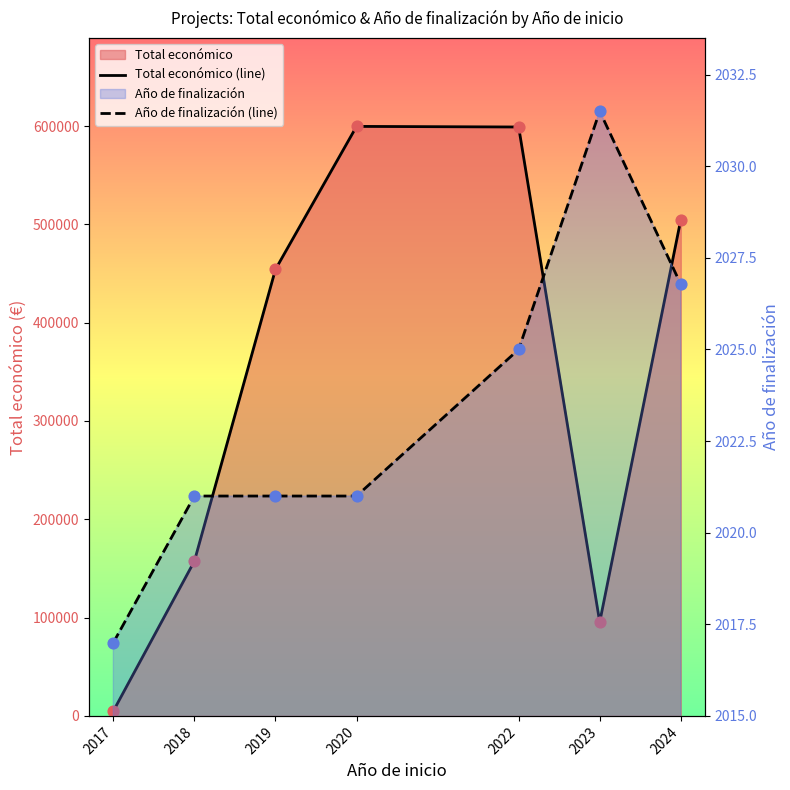

What is the total value across all series at 2020?

601657.0